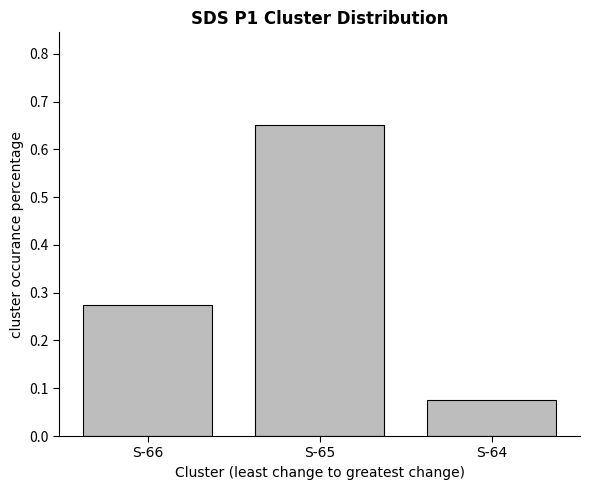

What is the change in value from S-66 to S-65?

+0.4